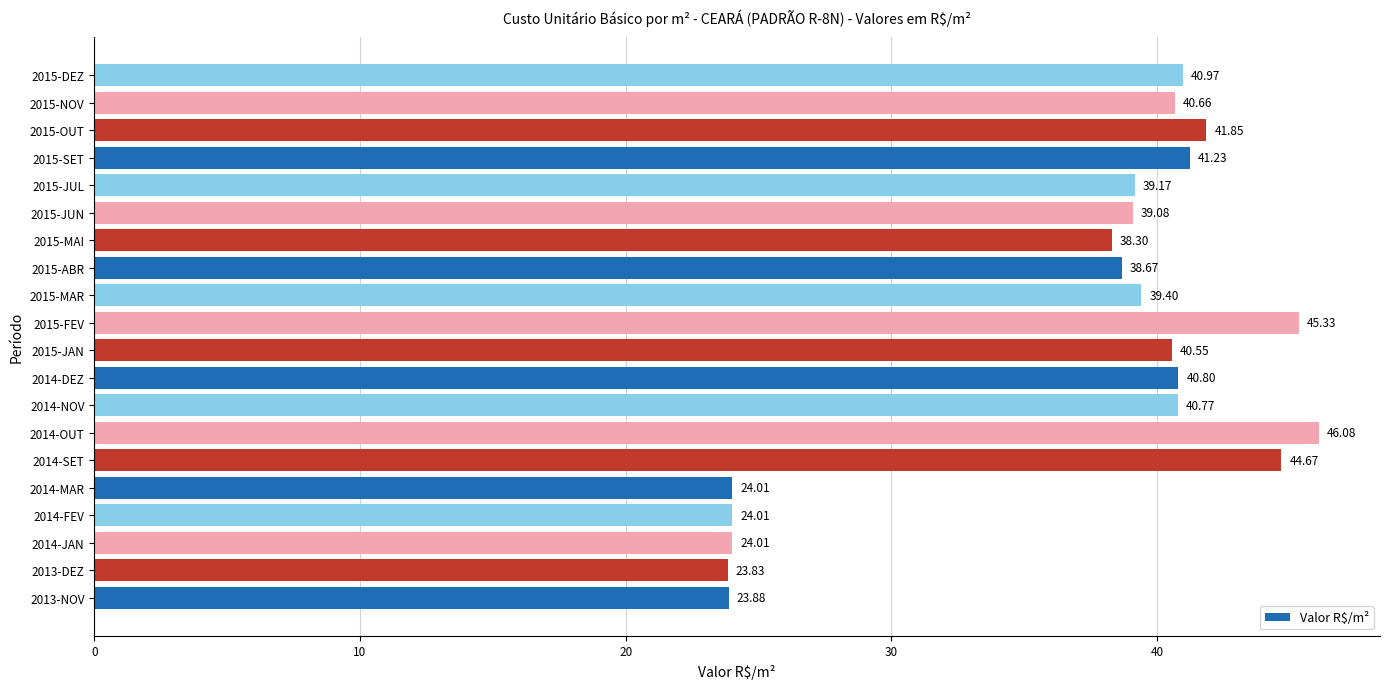

Which category has the lowest value across all series?

2013-DEZ